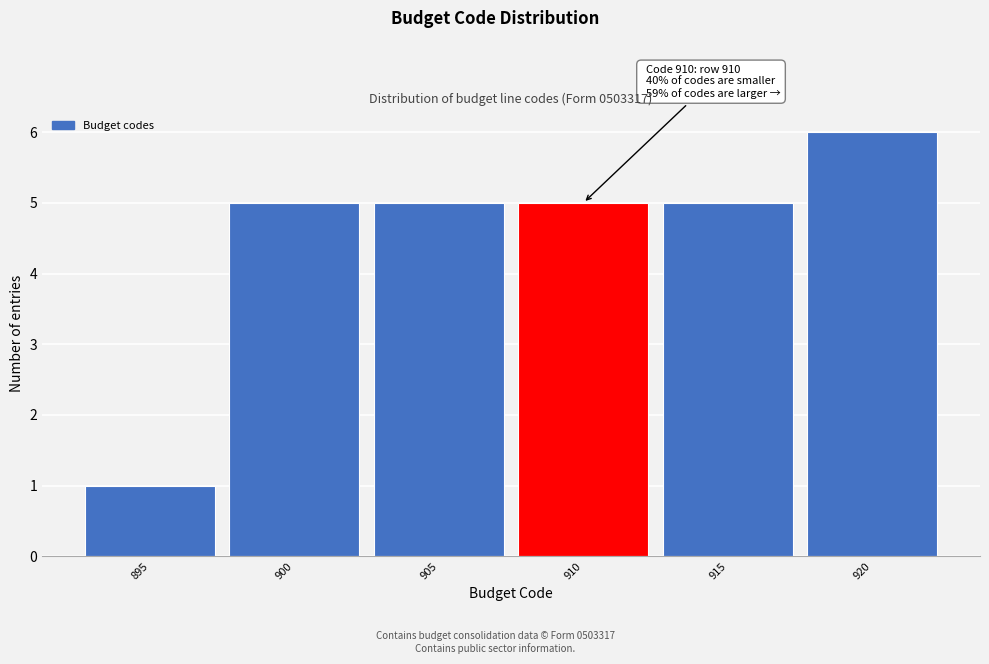

Reading left to right, extract all data points from this chart.

895=1	900=5	905=5	910=5	915=5	920=6